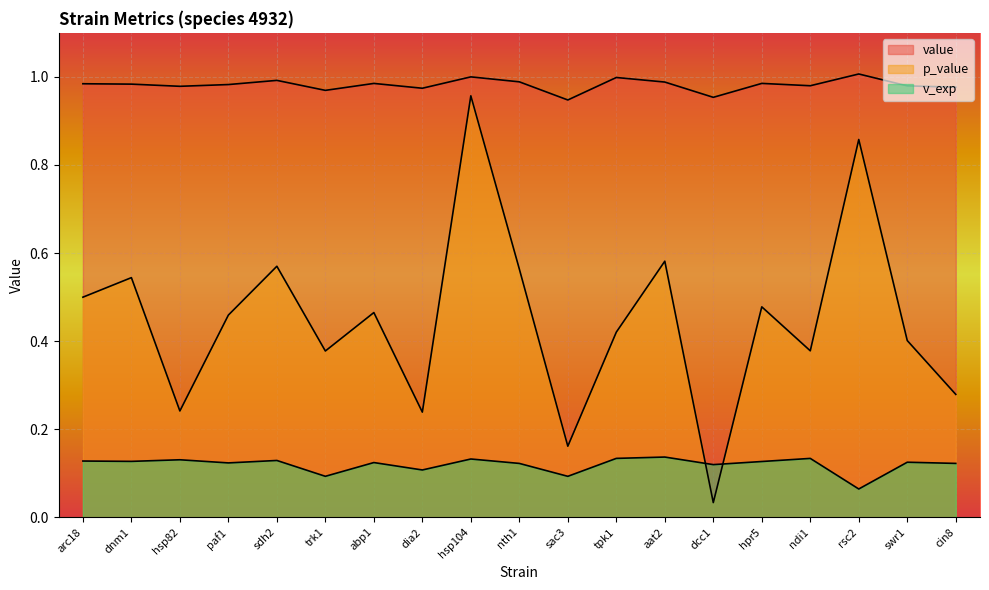

Which has a higher value, dcc1 or cin8?

cin8